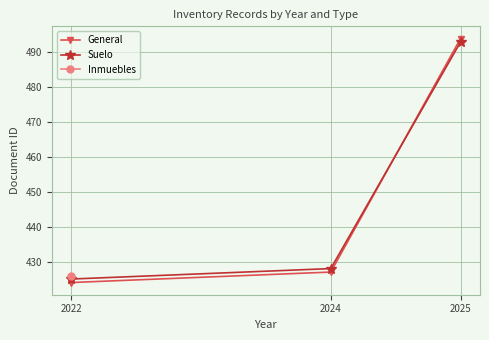

Is the value of General at 2024 greater than the value of Suelo at 2025?

No